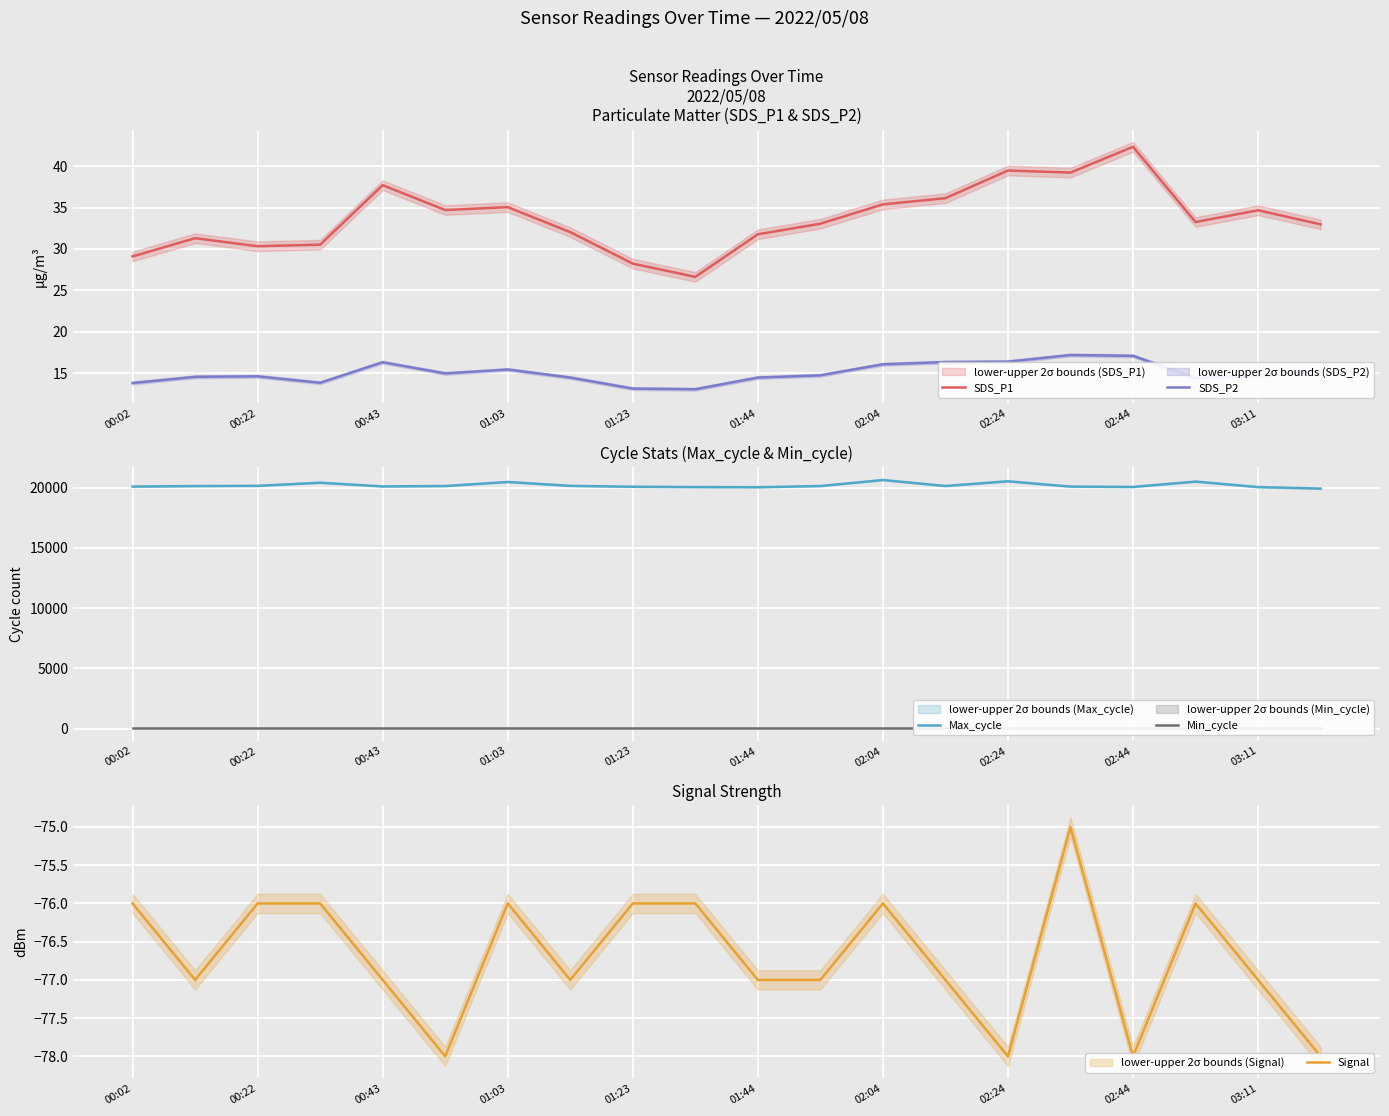

True or false: SDS_P2 has a value of 27.9 at 02:44.

False